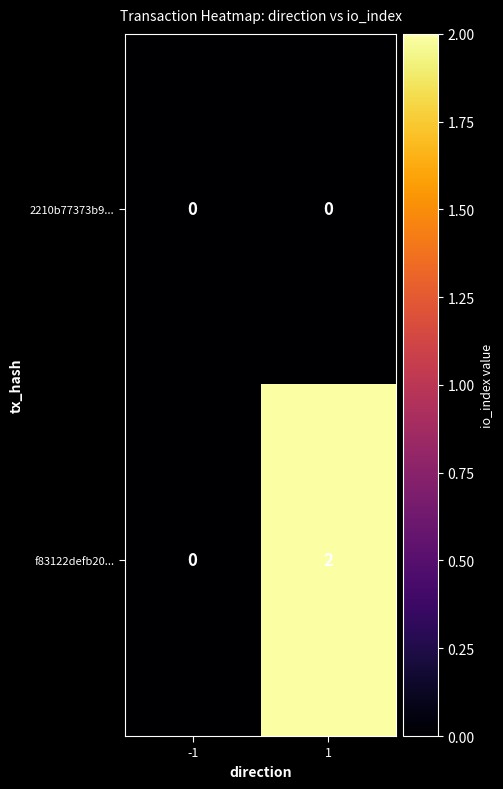

Which series has the largest total across all categories?

f83122defb20...